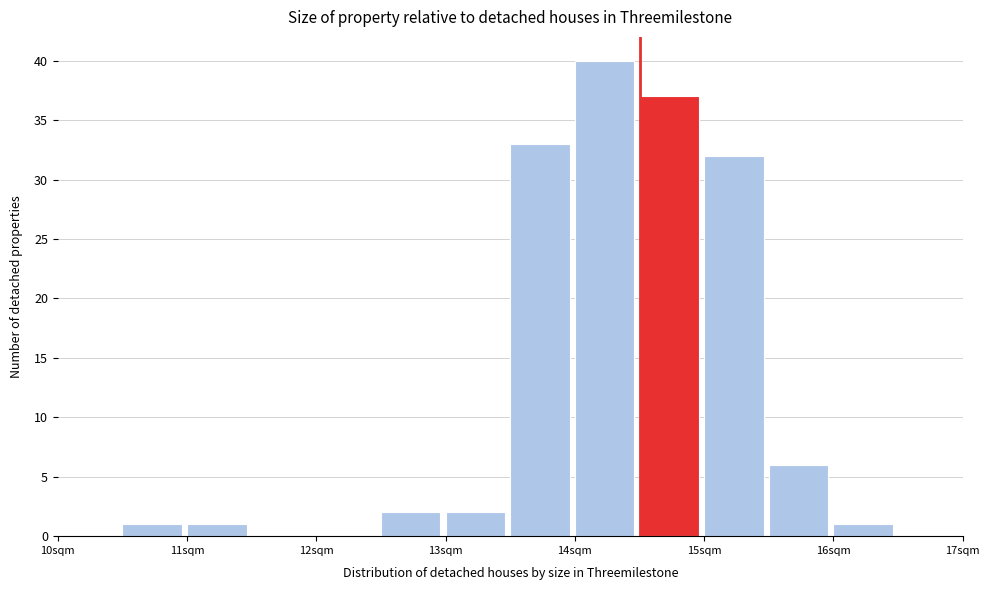

Reading left to right, transcribe this chart: for each bar, give the range it covers on the x-axis and its height. The values are not printed on the chart, so give them approximately, as read against the axis.

10.0 to 10.5: 0
10.5 to 11.0: 1
11.0 to 11.5: 1
11.5 to 12.0: 0
12.0 to 12.5: 0
12.5 to 13.0: 2
13.0 to 13.5: 2
13.5 to 14.0: 33
14.0 to 14.5: 40
14.5 to 15.0: 37
15.0 to 15.5: 32
15.5 to 16.0: 6
16.0 to 16.5: 1
16.5 to 17.0: 0